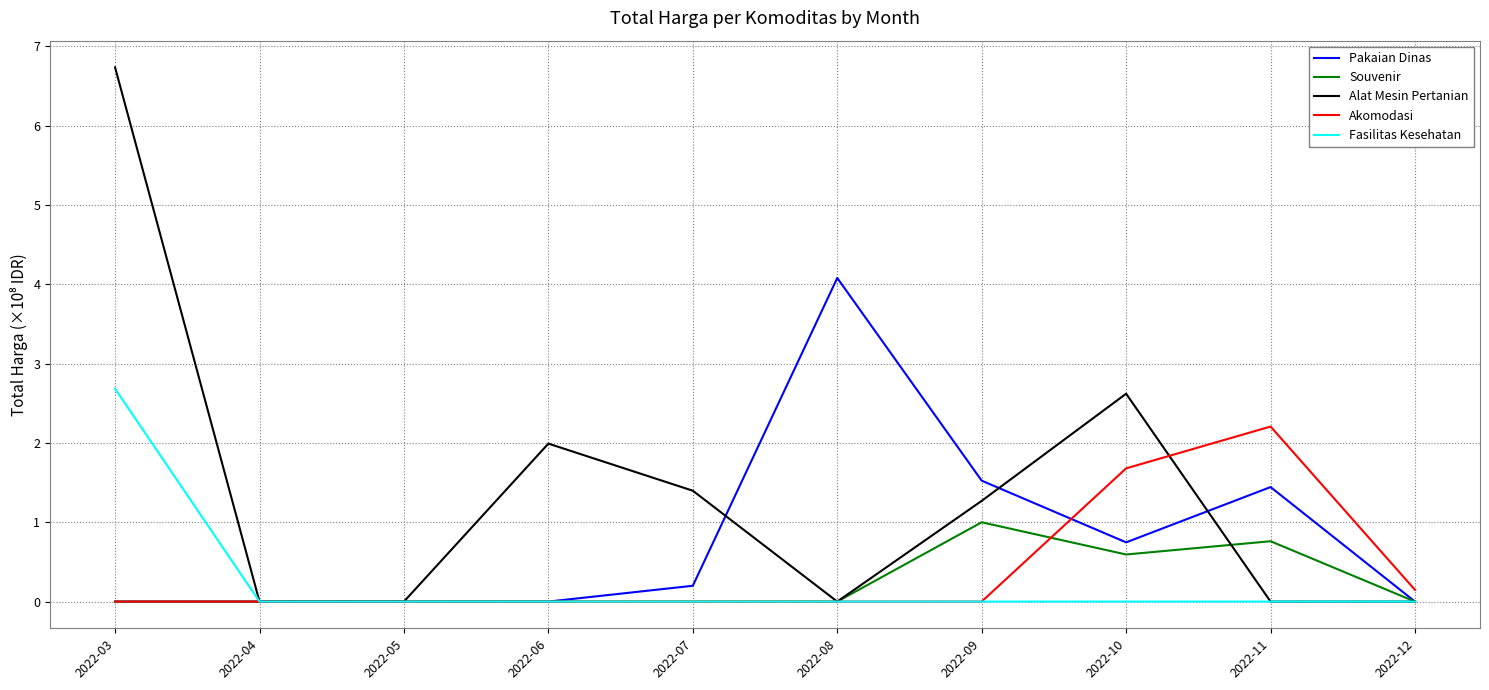

Rank the series by their maximum value, from highest to lowest.

Alat Mesin Pertanian, Pakaian Dinas, Fasilitas Kesehatan, Akomodasi, Souvenir